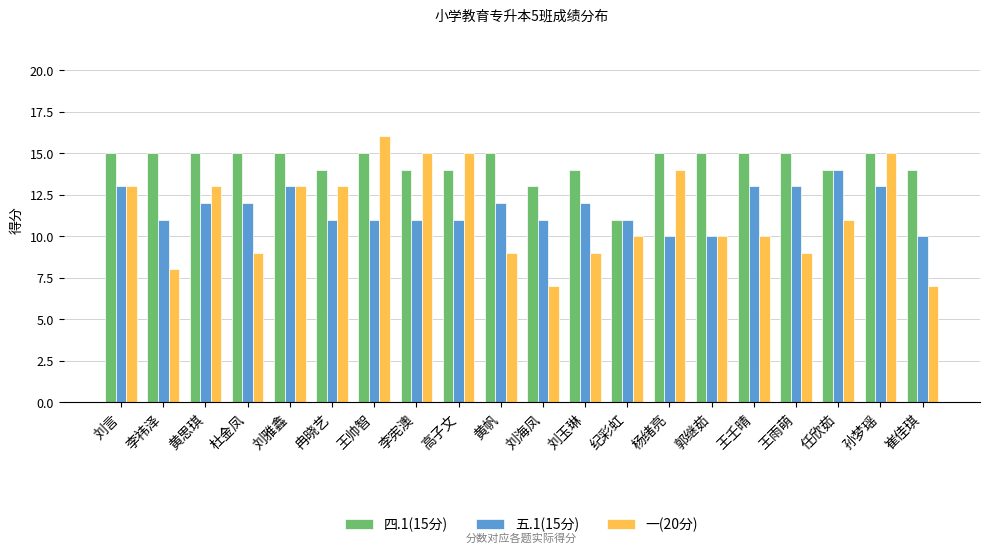

List the series in order of their peak value, lowest first.

五.1(15分), 四.1(15分), 一(20分)